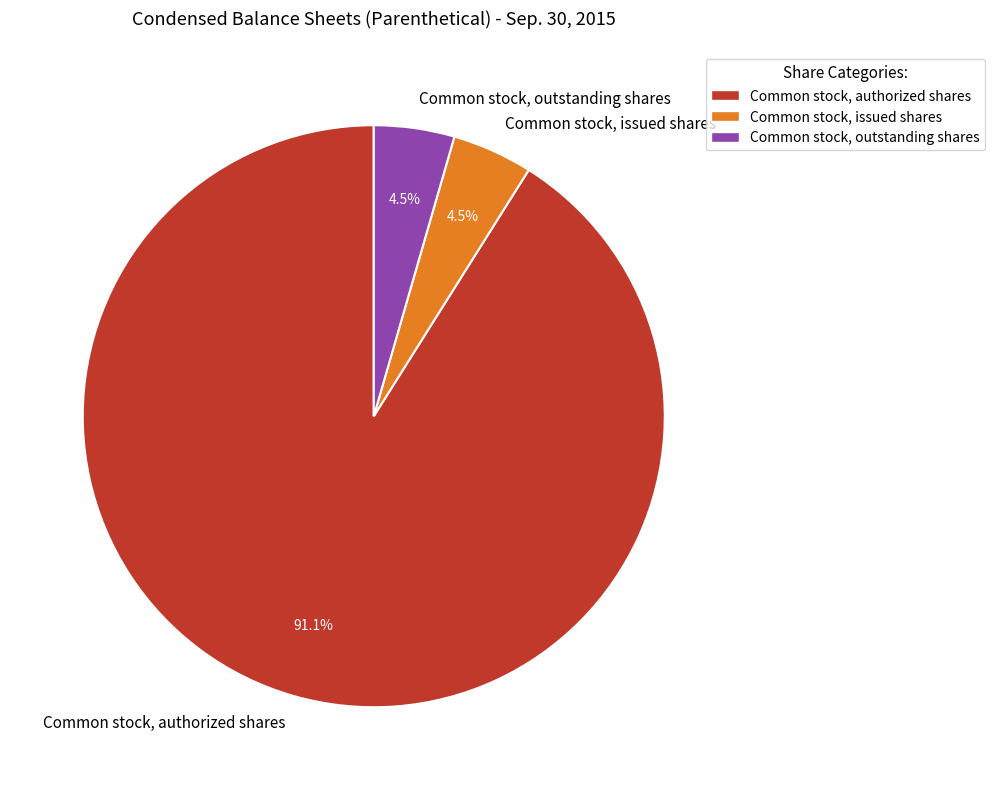

What percentage do Common stock, authorized shares and Common stock, issued shares together represent?

95.5%